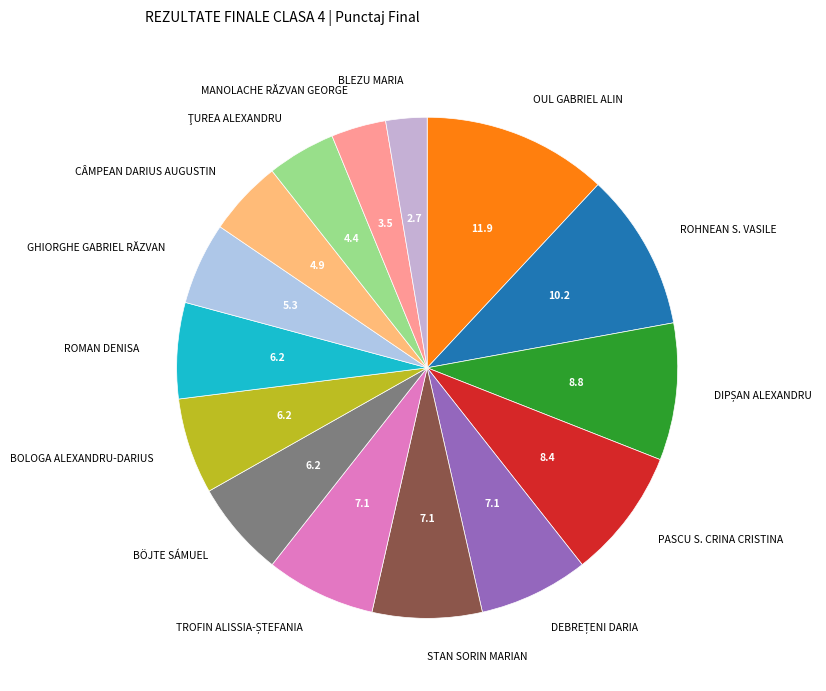

Count the number of slices in the pie.

15